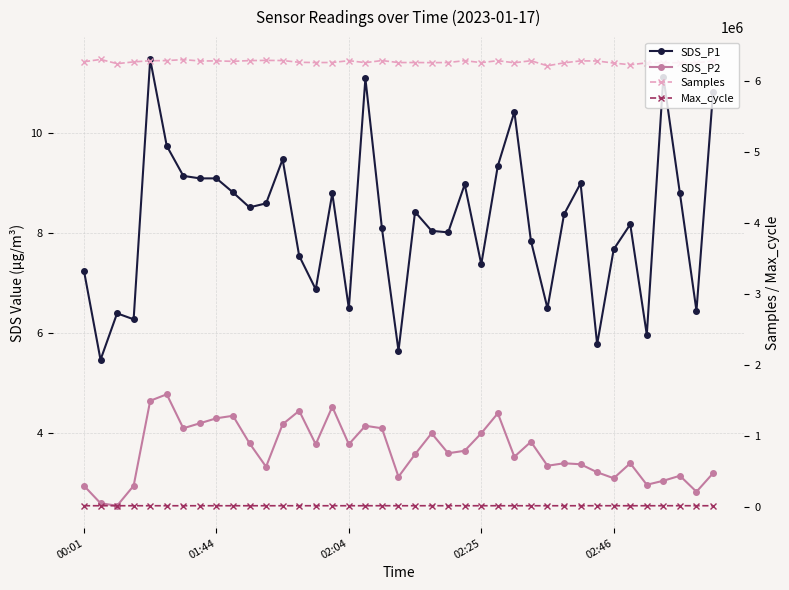

Which has a higher value, 28 or 19?

28